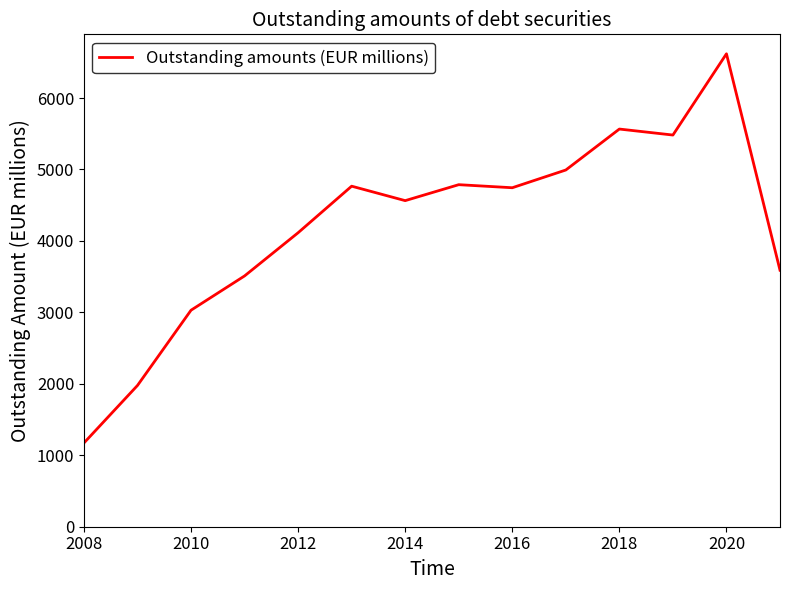

What is the difference between the maximum and minimum values?

5447.0